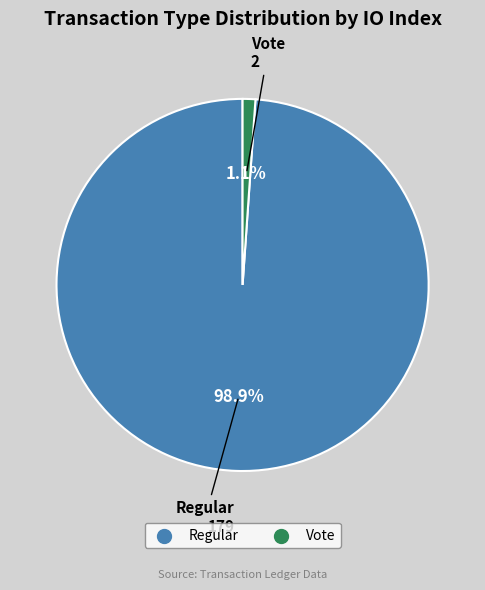

Does any single category account for the majority?

Yes